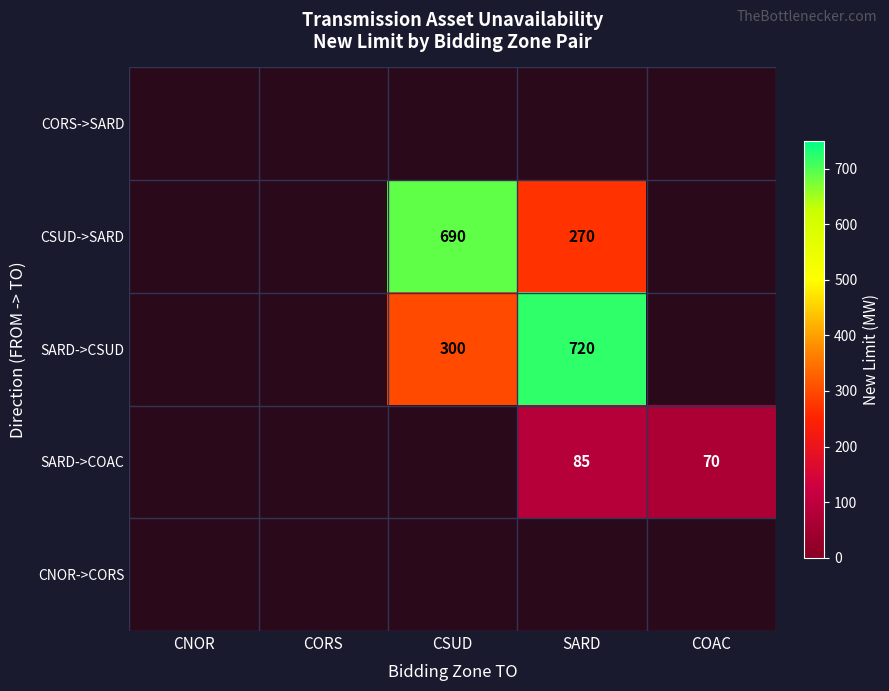

The CSUD->SARD series shows 690 at CSUD. True or false?

True